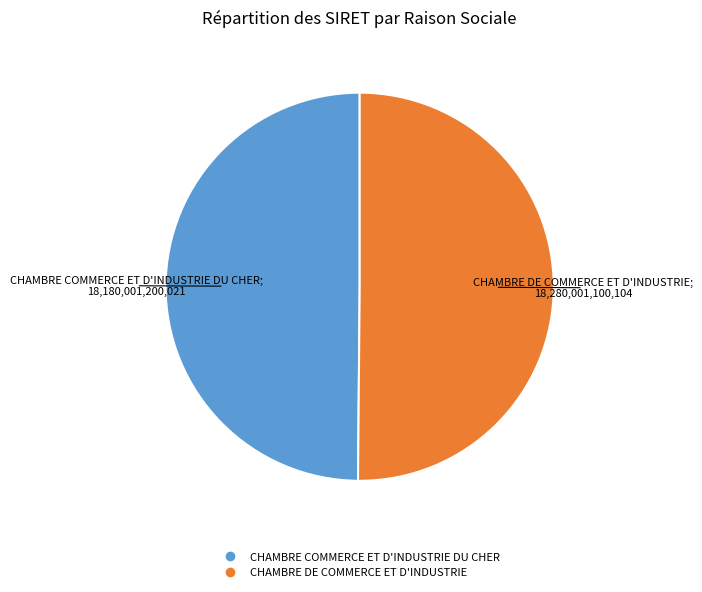

How many segments does this pie chart have?

2